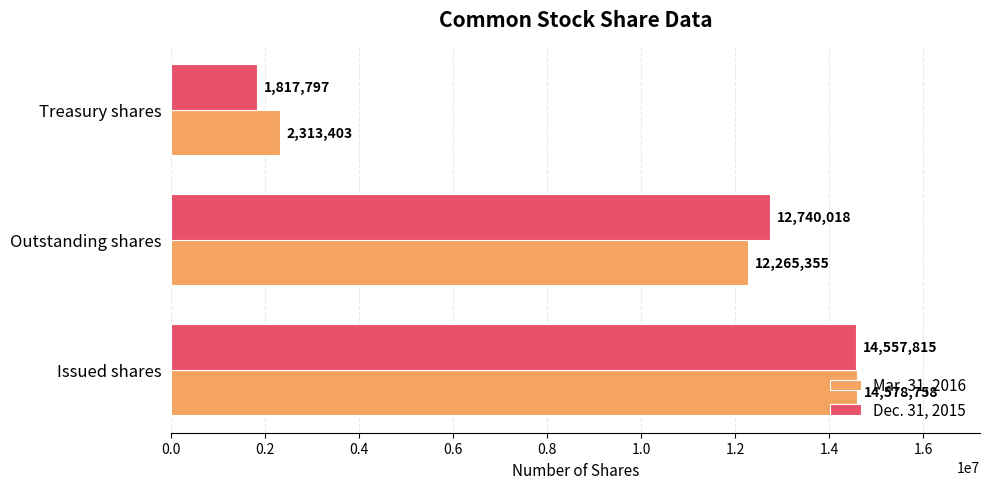

True or false: Mar. 31, 2016 has a value of 14578758 at Issued shares.

True